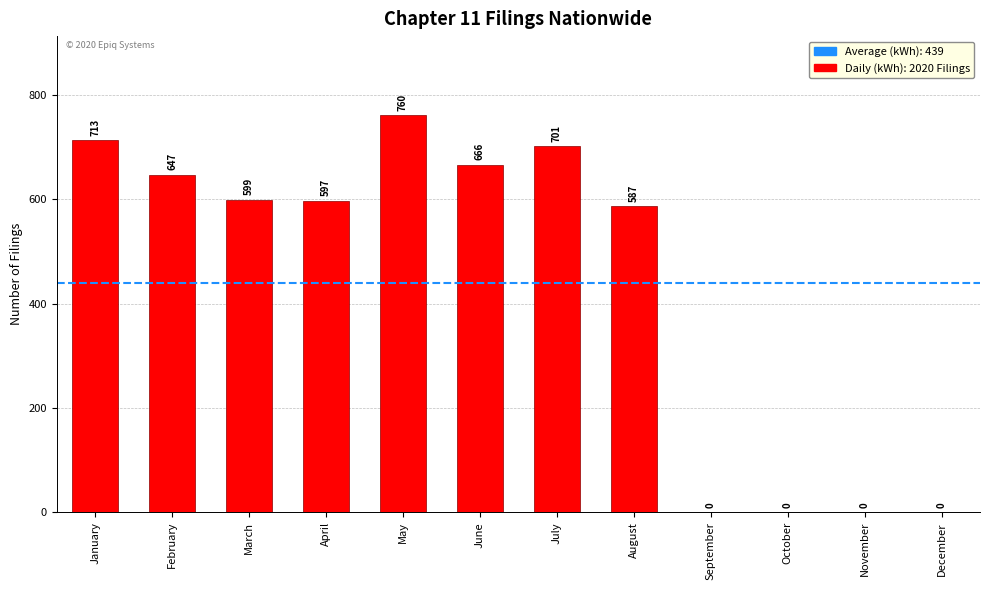

Does the chart contain stacked bars?

No